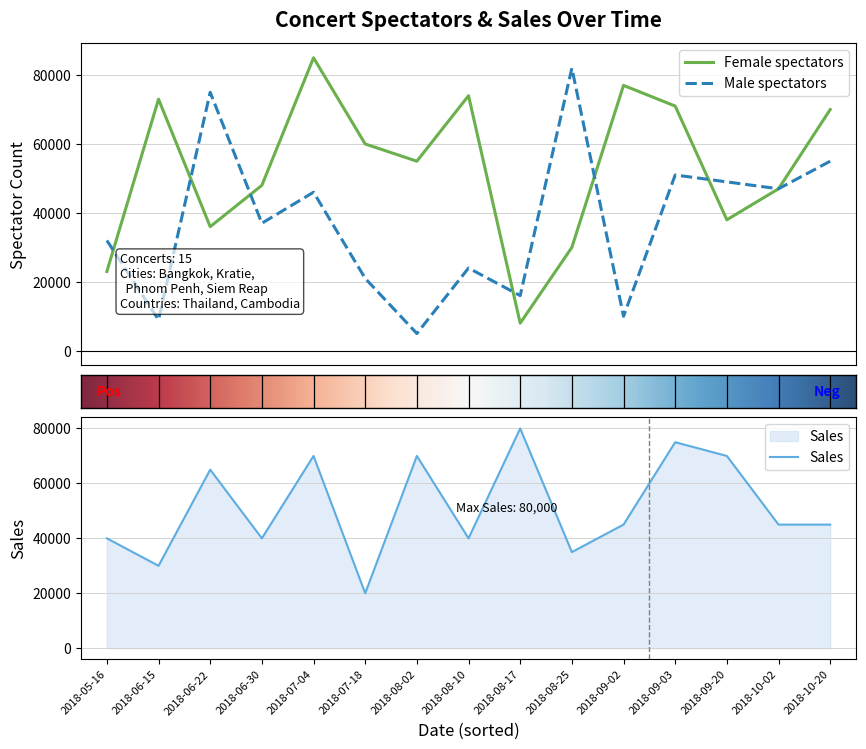

What is the average value of the Female spectators series?

53000